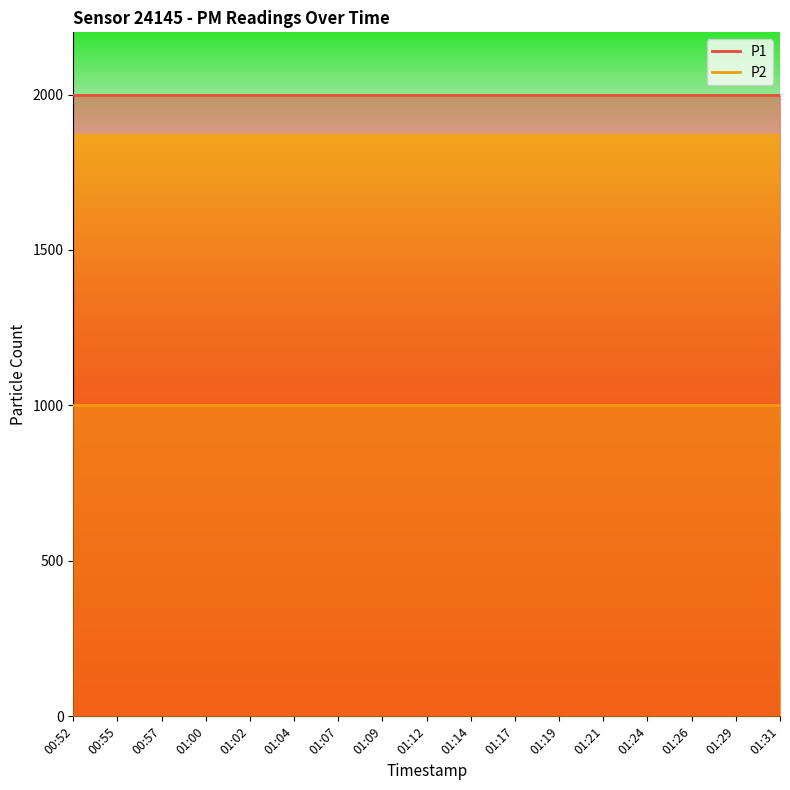

Which series has the widest spread of values?

P1